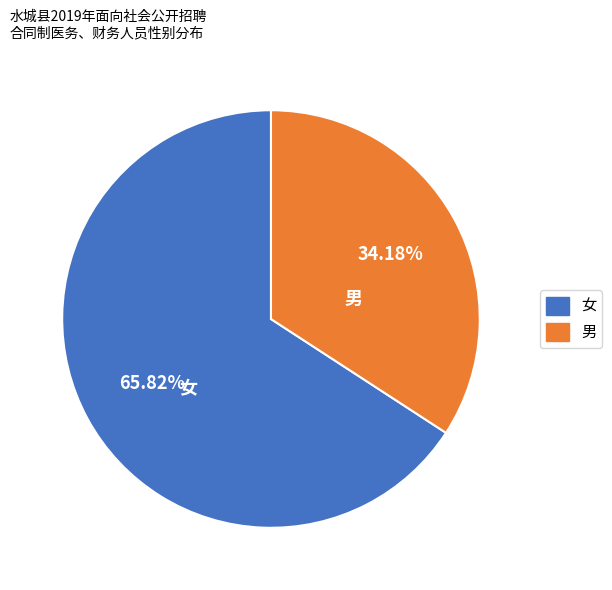

To the nearest percent, what portion does 男 represent?

34%